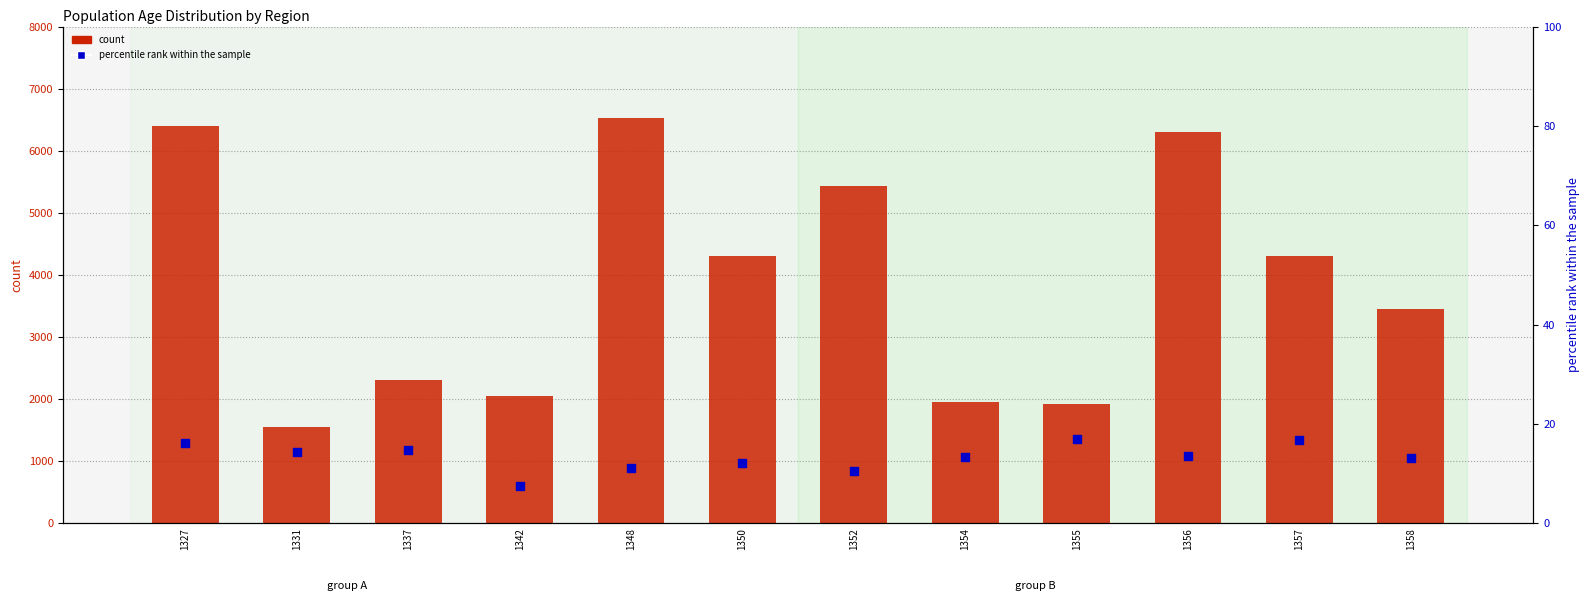

At how many categories does at least one series exceed 1668?

11